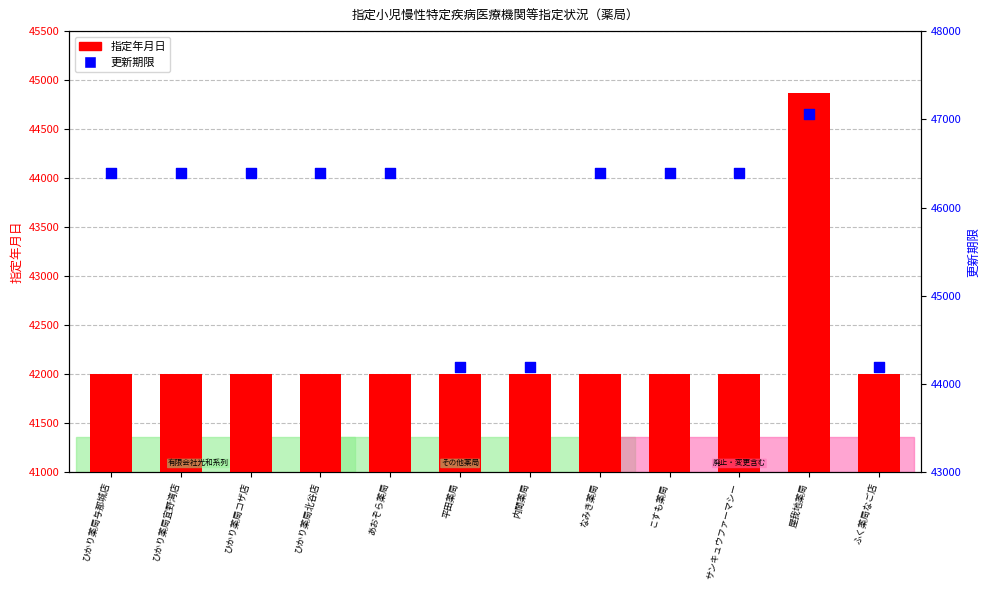

Which series has the largest total across all categories?

更新期限